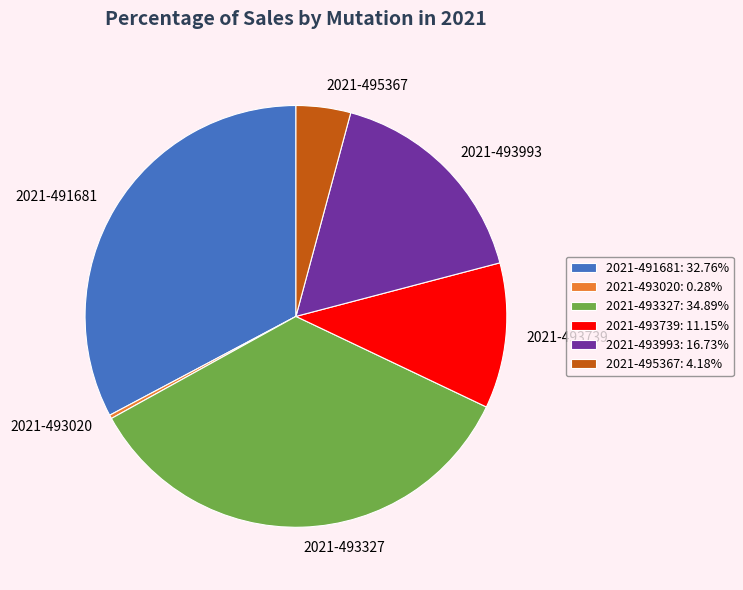

What is the smallest slice in the pie chart?

2021-493020